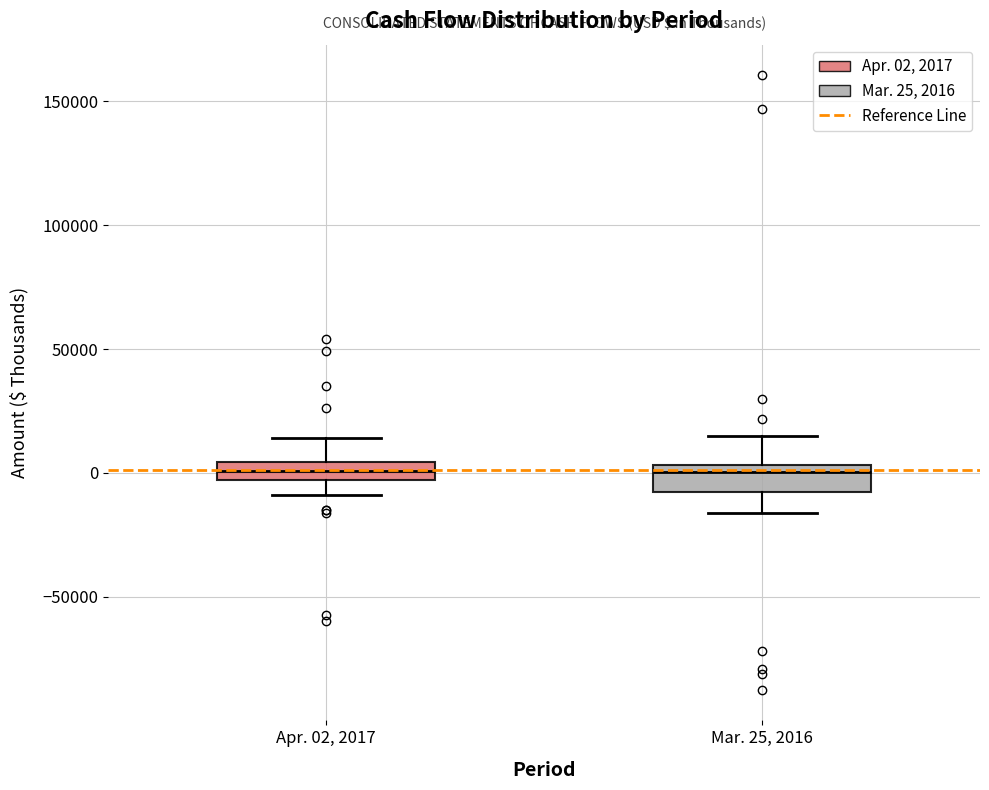

Where does the median line of the box for Mar. 25, 2016 sit on the y-axis? The values are not printed on the chart, so give them approximately, as read against the axis.

0